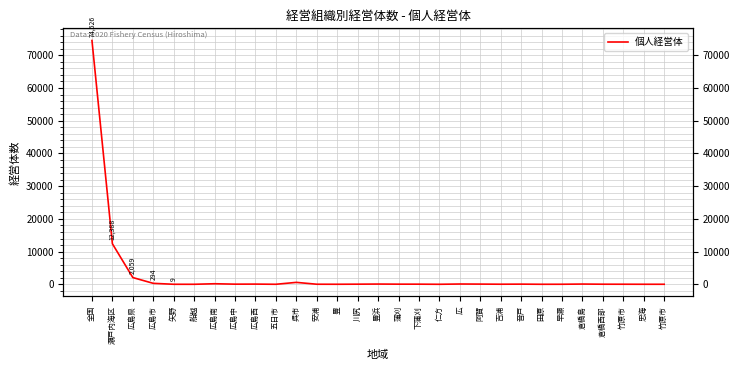

Where is the first local minimum?

船越